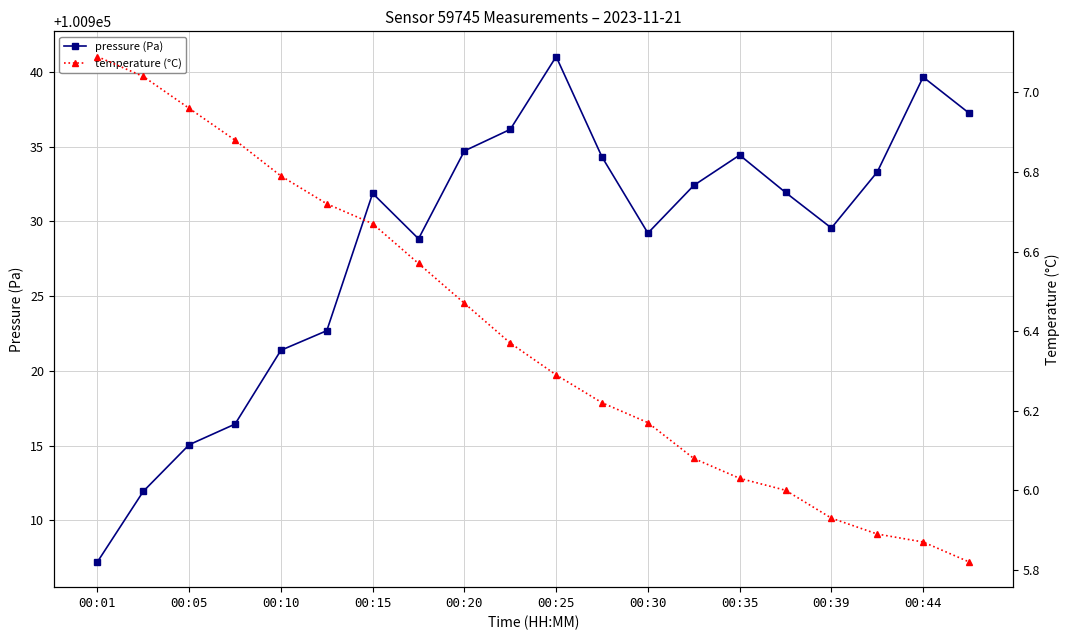

What is the approximate value of temperature at 00:39?

5.9